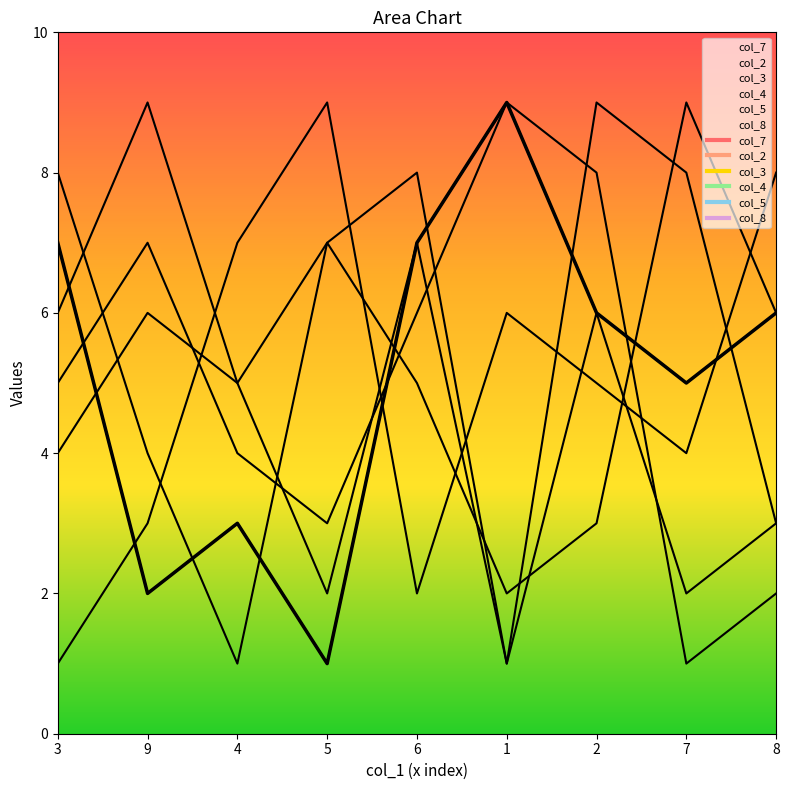

What is the difference between the maximum and minimum values in the col_2 series?

8